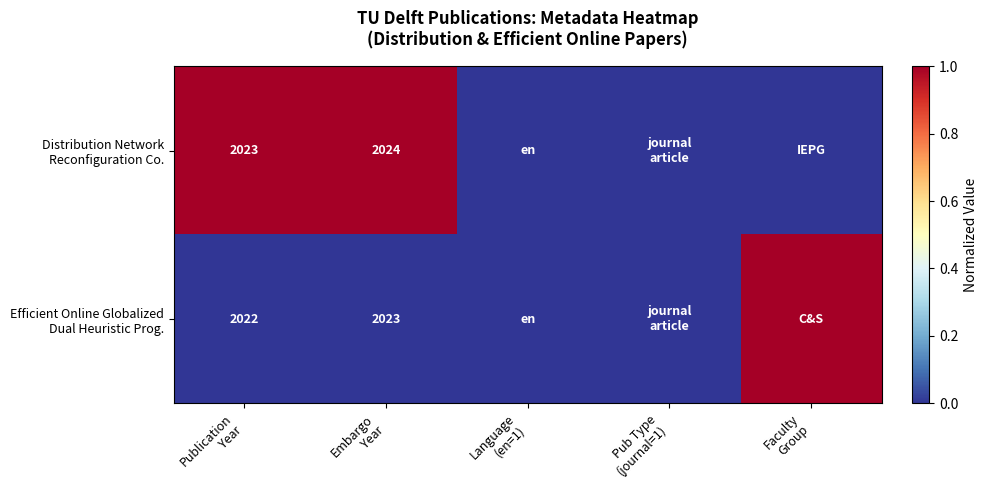

Between Publication Year and Embargo Year, which series saw the biggest shift?

Distribution Network Reconfiguration Co.